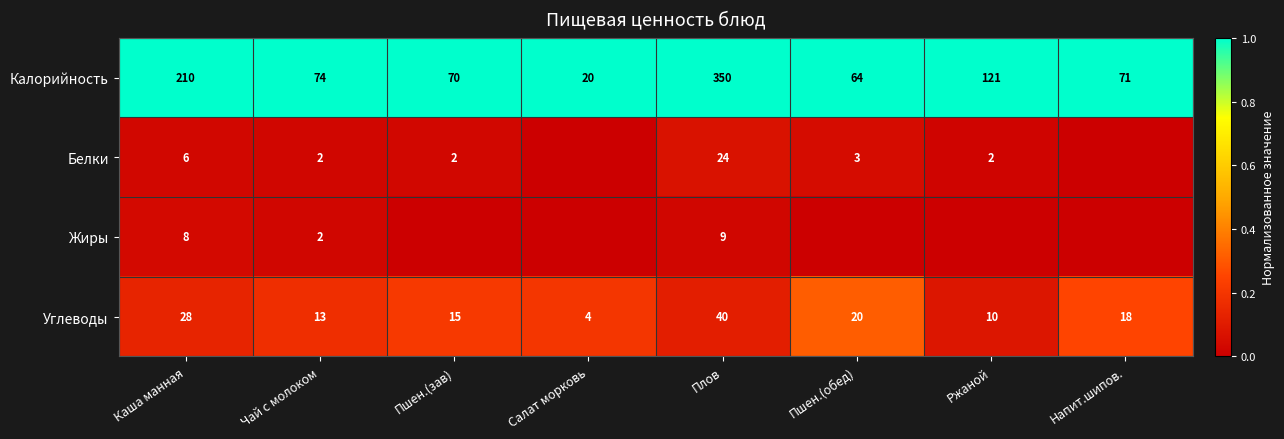

What is the total value across all series at Плов?

423